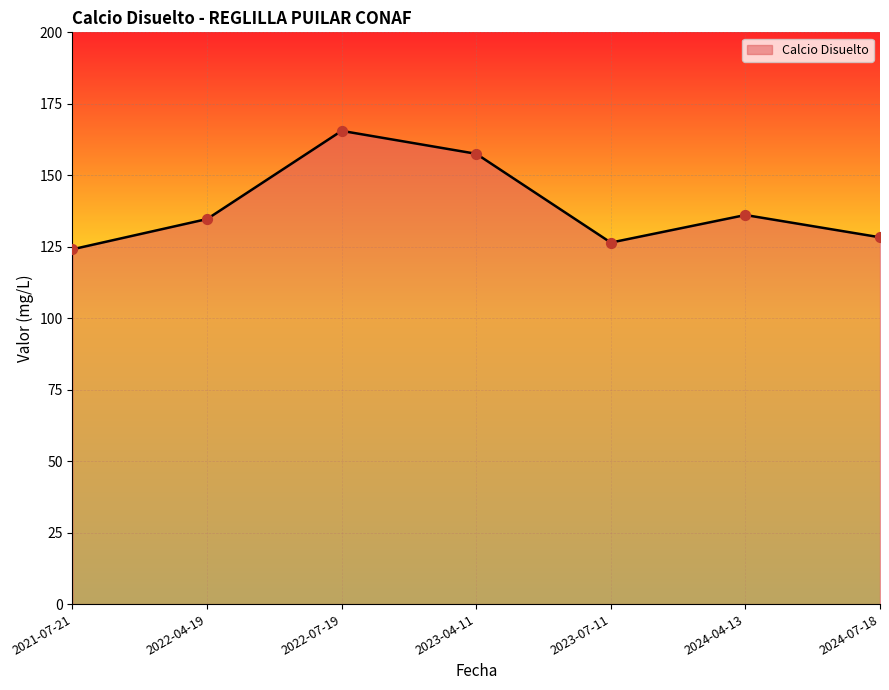

Approximately how many times larger is the value at 2023-04-11 compared to 2022-04-19?

1.2